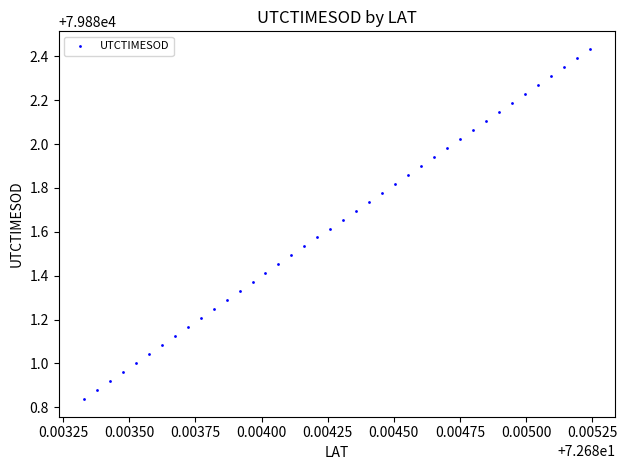

What is the range of Y values (max minus min)?

1.6